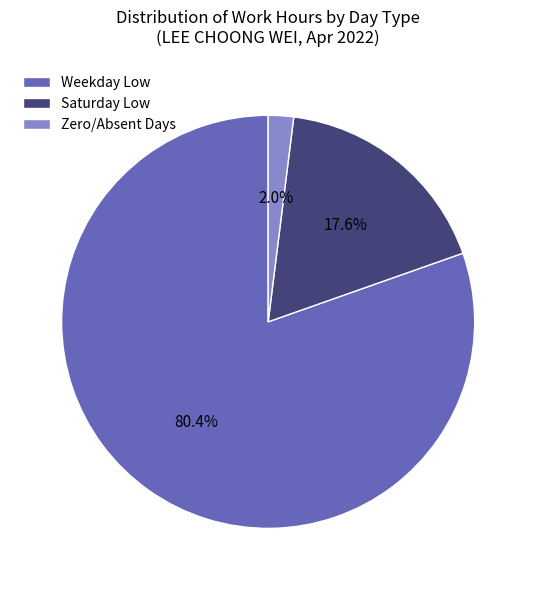

What is the largest slice in the pie chart?

Weekday Low